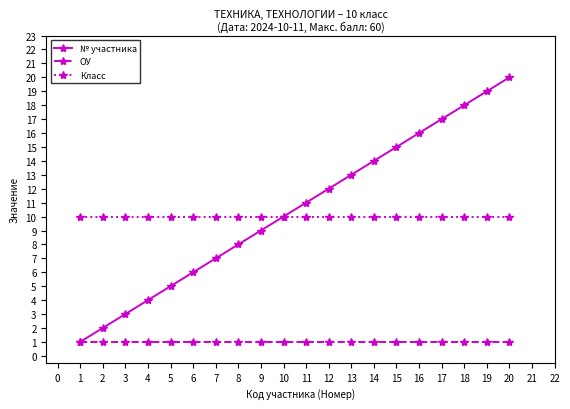

What is the spread (max minus min) of values at 17?

16